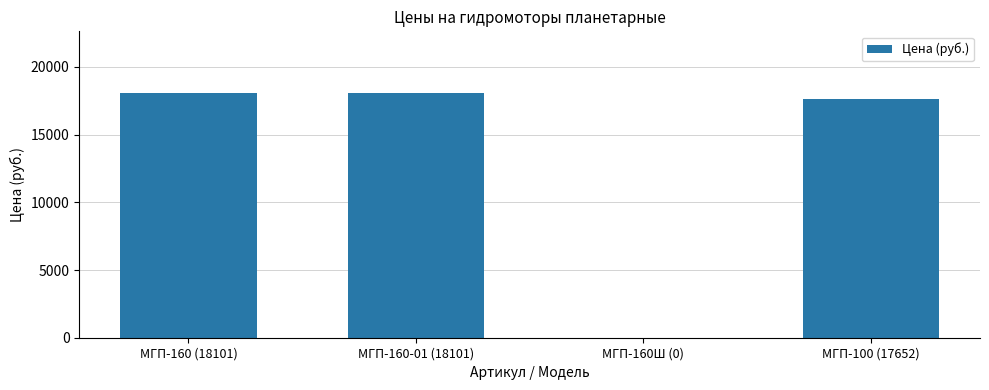

Reading left to right, what are all the values shown in this chart?

МГП-160 (18101)=18101	МГП-160-01 (18101)=18101	МГП-160Ш (0)=0	МГП-100 (17652)=17652